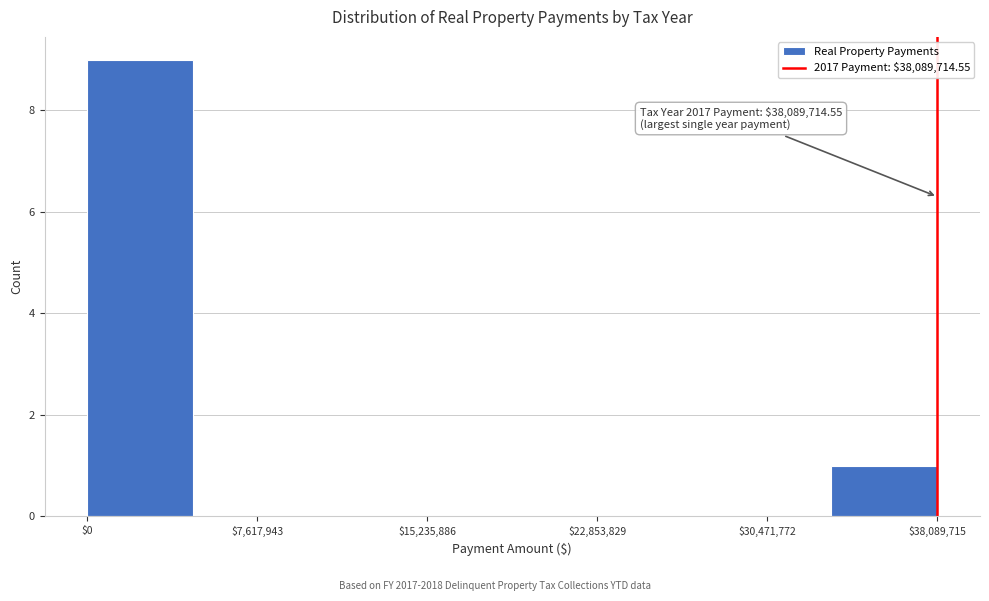

Which range on the x-axis has the tallest bar?

0 to 5000000